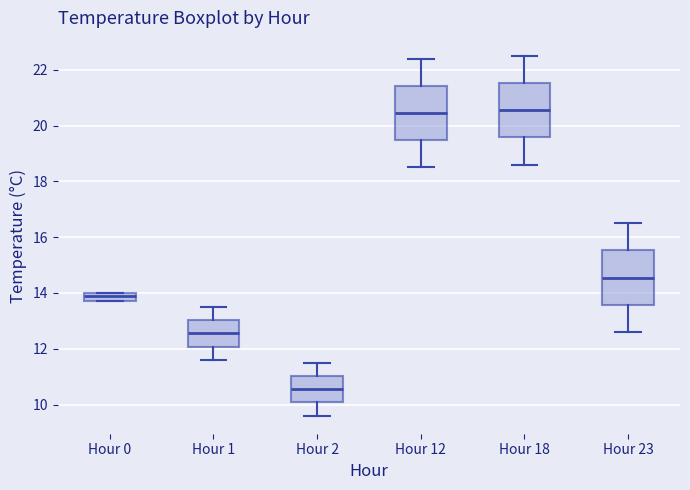

Reading left to right, read every box against the y-axis: the position of its median line, the range the box covers, and the ends of its whiskers. The values are not printed on the chart, so give them approximately, as read against the axis.

Hour 0: median 14.0 (just below the box's upper edge), box 13.8 to 14.0, whiskers 13.8 to 14.0
Hour 1: median 12.6, box 12.0 to 13.0, whiskers 11.6 to 13.6
Hour 2: median 10.6, box 10.0 to 11.0, whiskers 9.6 to 11.6
Hour 12: median 20.4, box 19.4 to 21.4, whiskers 18.6 to 22.4
Hour 18: median 20.6, box 19.6 to 21.6, whiskers 18.6 to 22.6
Hour 23: median 14.6, box 13.6 to 15.6, whiskers 12.6 to 16.6